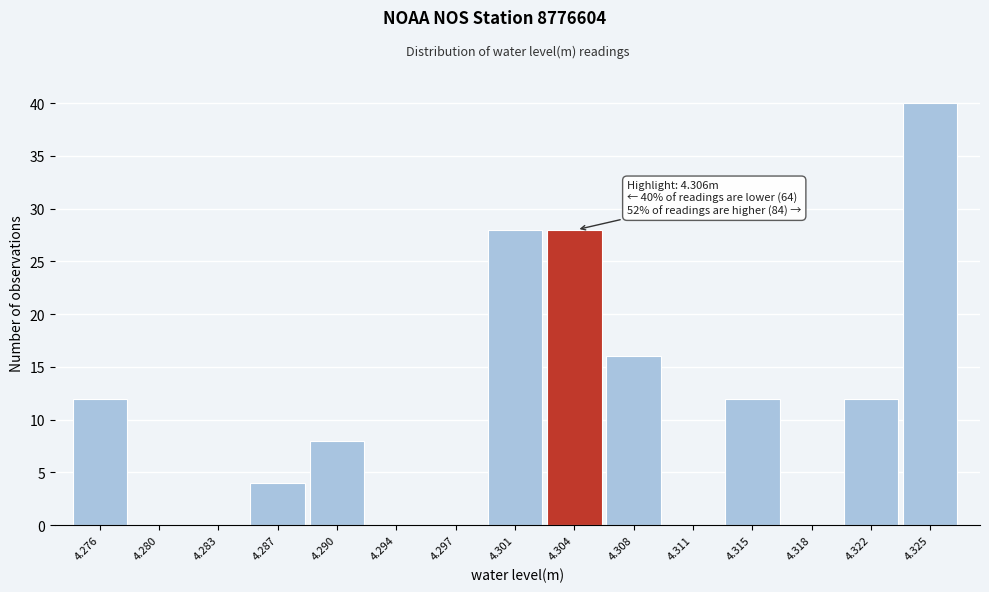

Reading left to right, transcribe all the data shown in this chart.

4.276=12	4.280=0	4.283=0	4.287=4	4.290=8	4.294=0	4.297=0	4.301=28	4.304=28	4.308=16	4.311=0	4.315=12	4.318=0	4.322=12	4.325=40